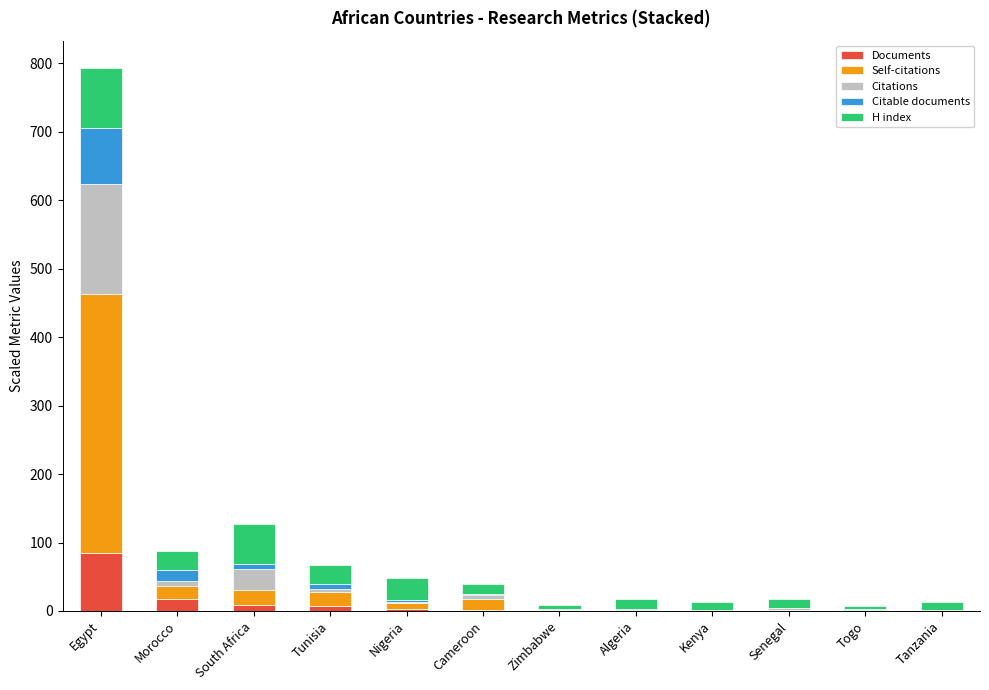

What is the sum of all Documents values?

127.0